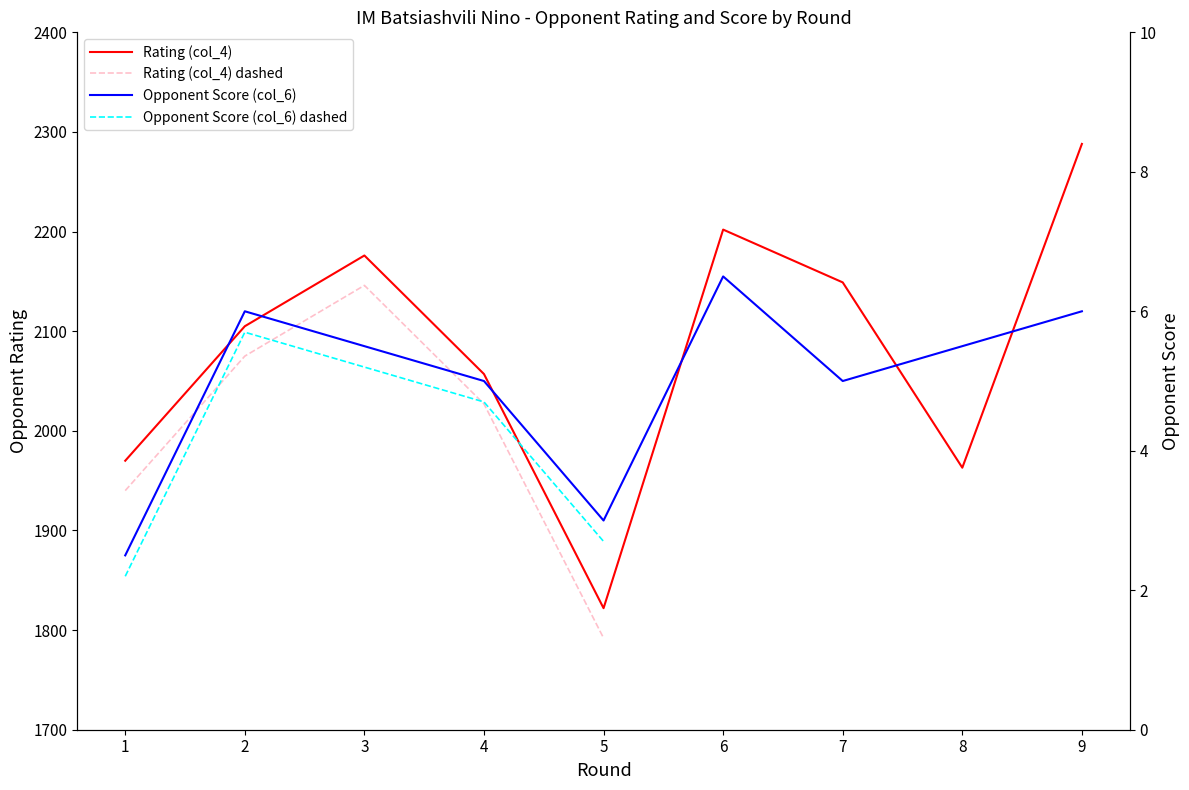

What is the sum of all Opponent Score (col_6) values?

45.0